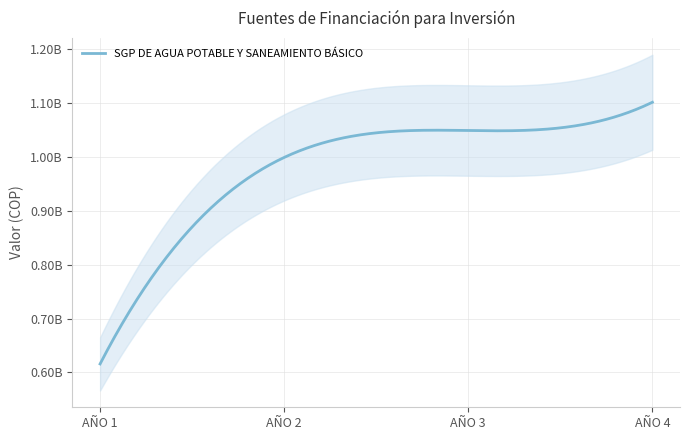

What is the difference between the maximum and minimum values?

485390338